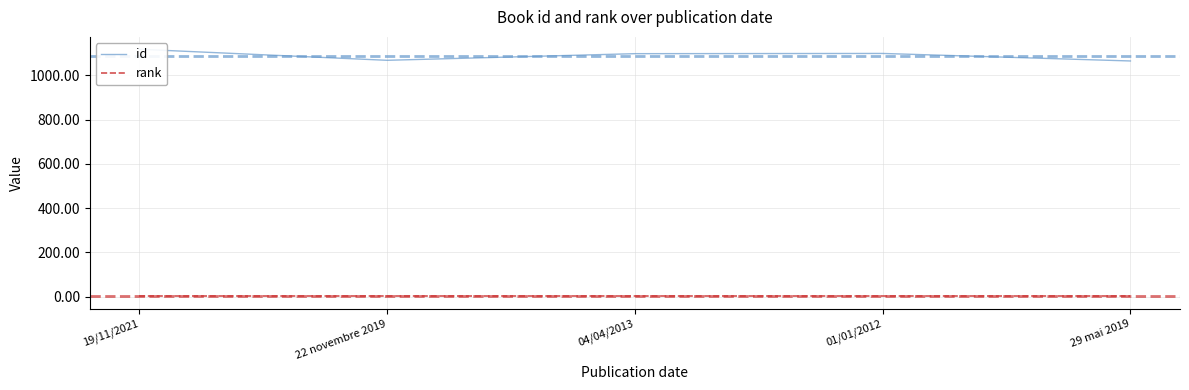

True or false: rank has a value of 1 at 19/11/2021.

True